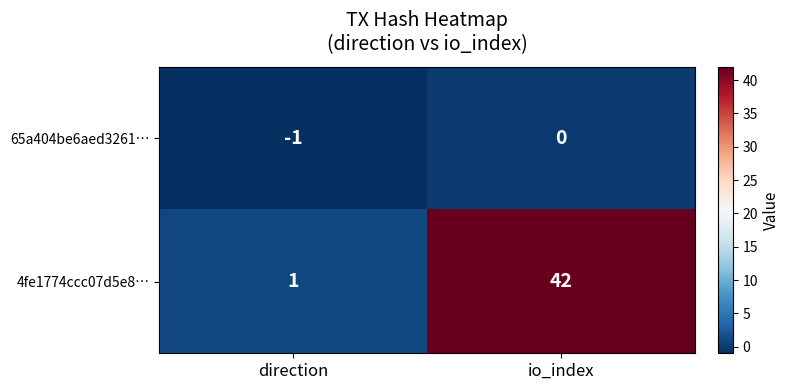

Rank the series at direction from lowest to highest value.

65a404be6aed3261…, 4fe1774ccc07d5e8…